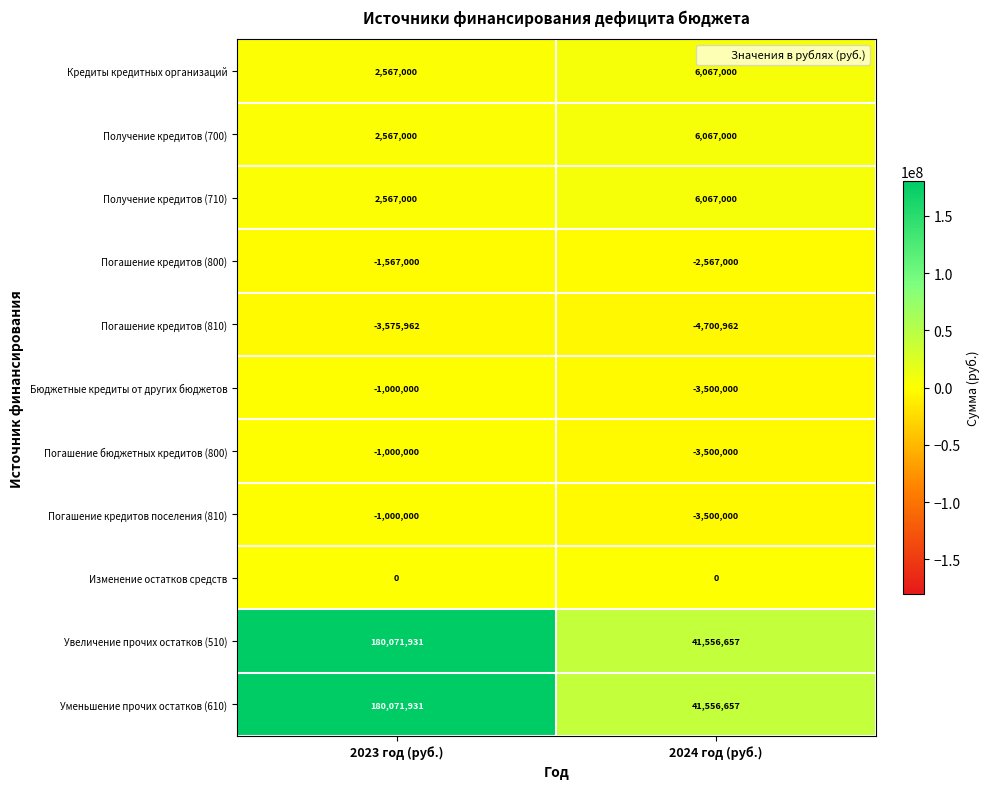

True or false: Погашение кредитов (810) has a value of -2416844 at 2023 год (руб.).

False